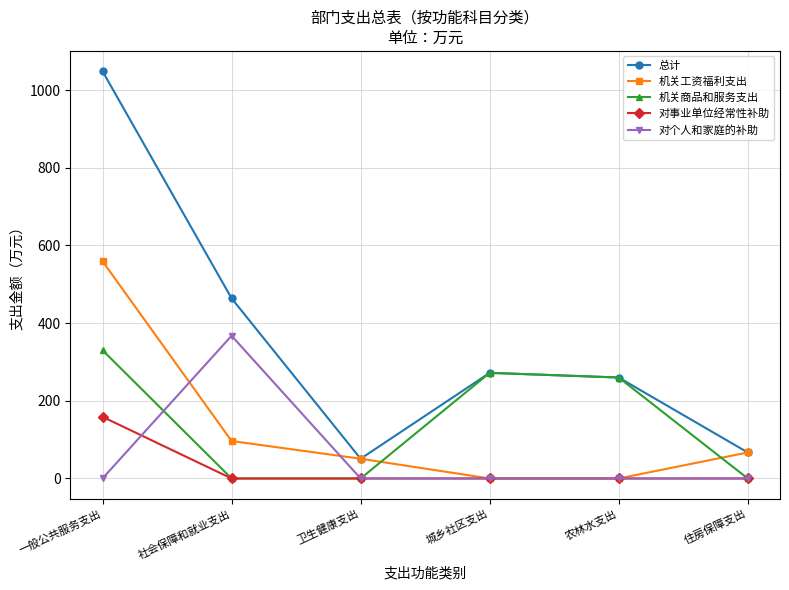

At how many categories does at least one series exceed 24?

6